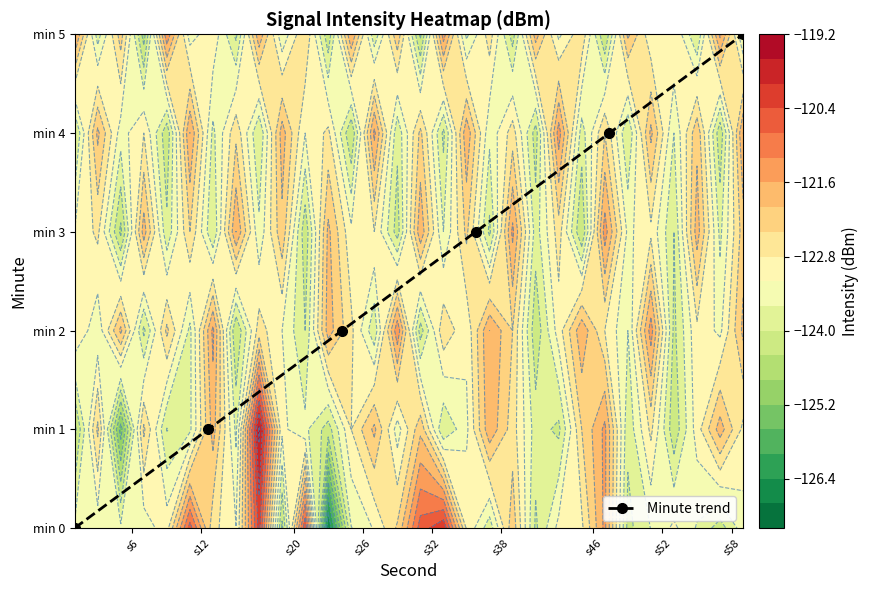

What is the difference between the second highest and second lowest values?

3.0